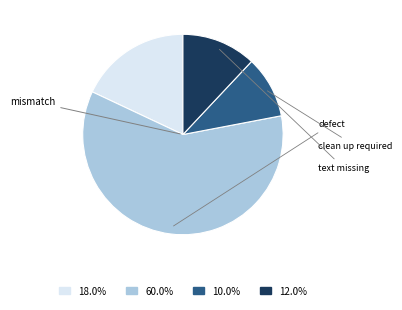

Is there any slice that represents more than half of the pie?

Yes